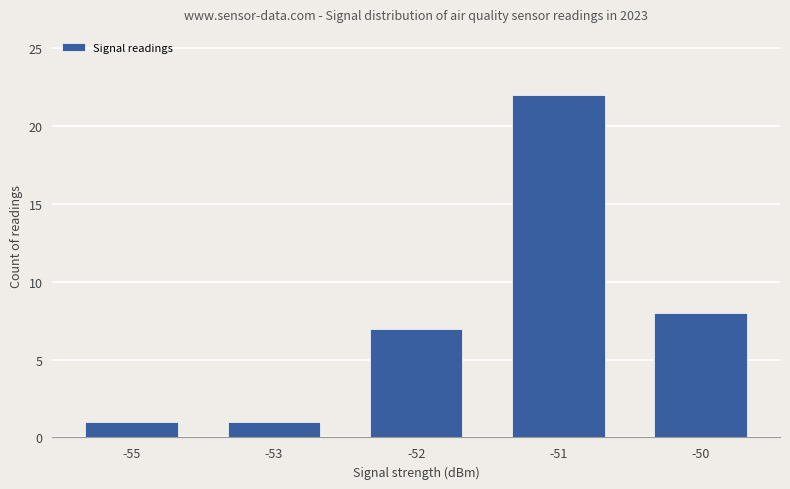

What is the greatest value displayed?

22